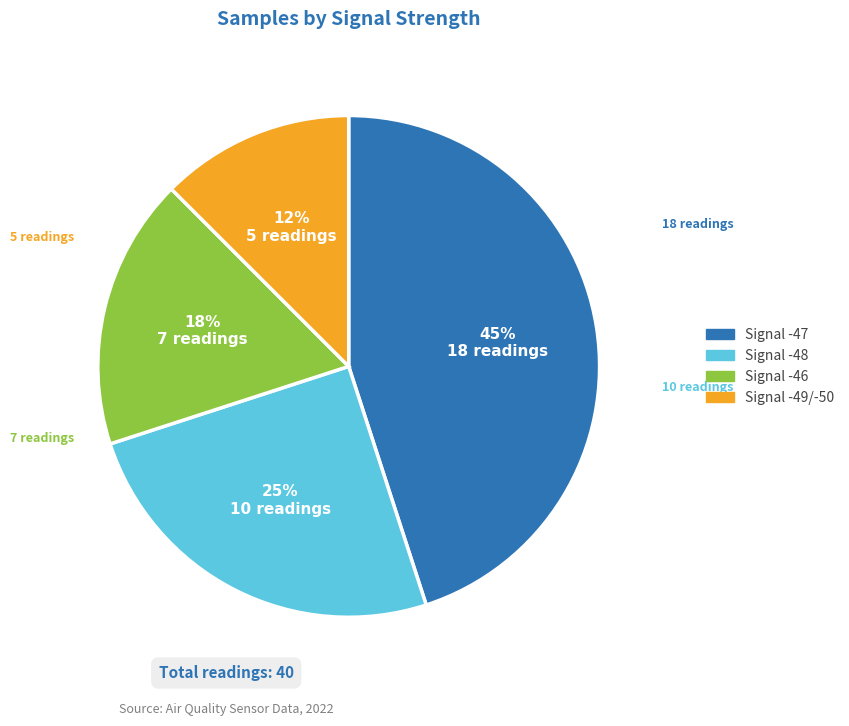

How many slices are in this pie chart?

4